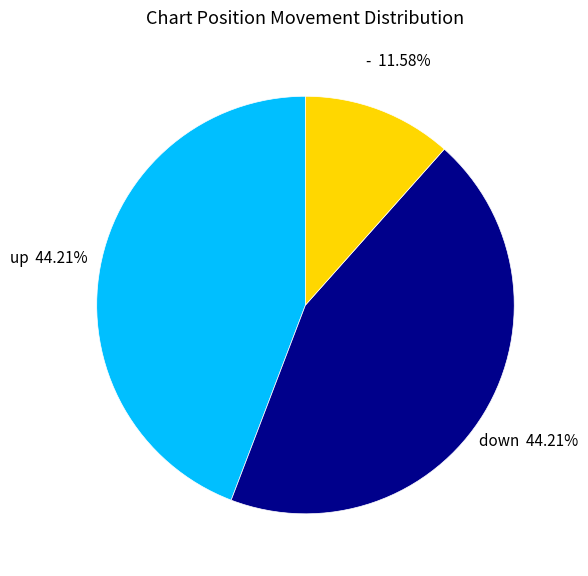

Is there any slice that represents more than half of the pie?

No